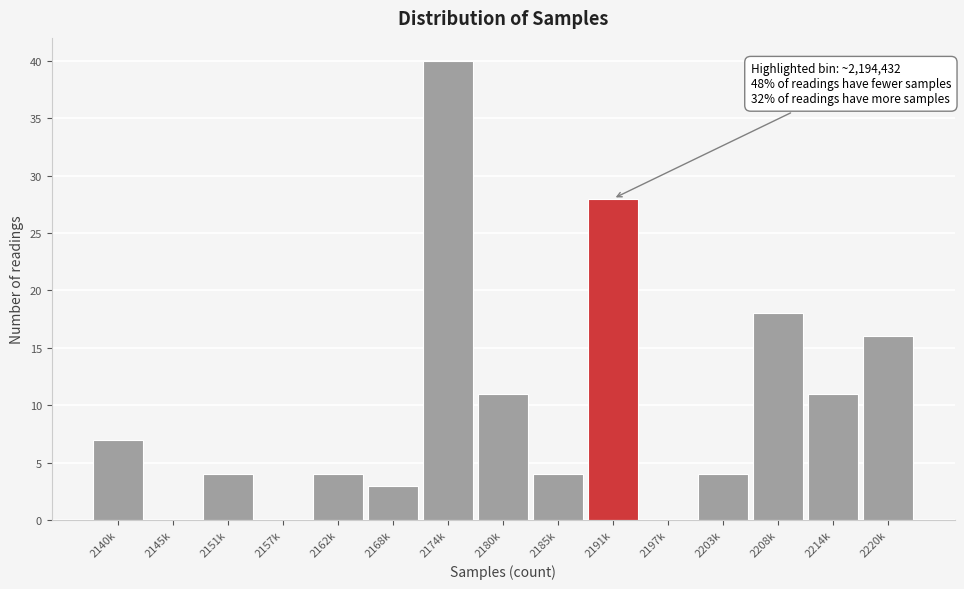

Reading left to right, what are all the values shown in this chart?

2140k=7	2145k=0	2151k=4	2157k=0	2162k=4	2168k=3	2174k=40	2180k=11	2185k=4	2191k=28	2197k=0	2203k=4	2208k=18	2214k=11	2220k=16